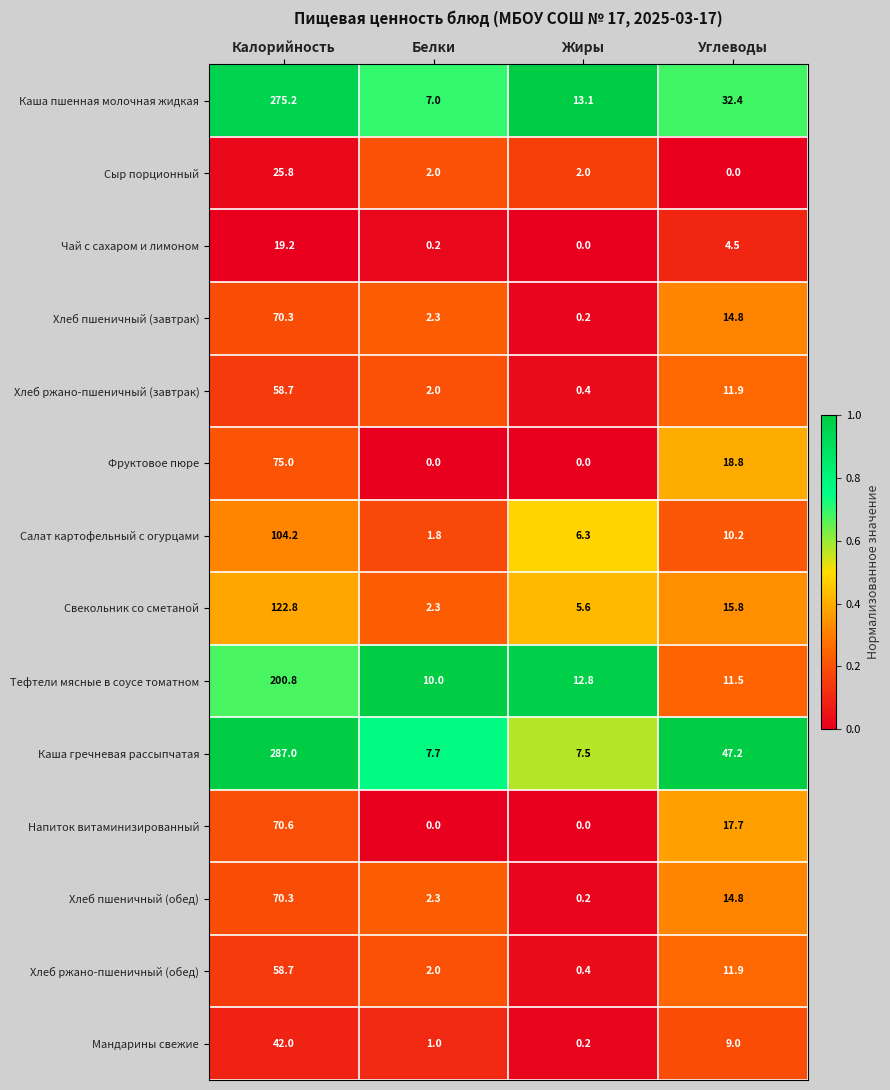

Where is Фруктовое пюре nearest to the value 37?

Углеводы